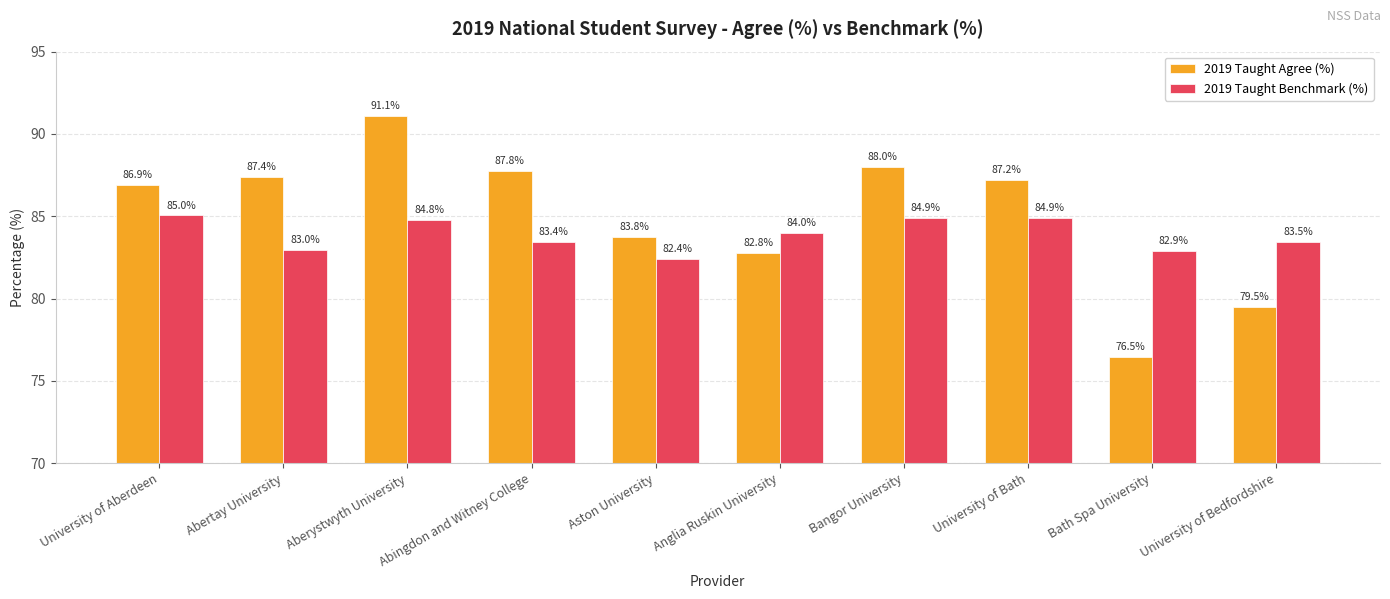

What is the label of the 9th bar from the right?

Abertay University